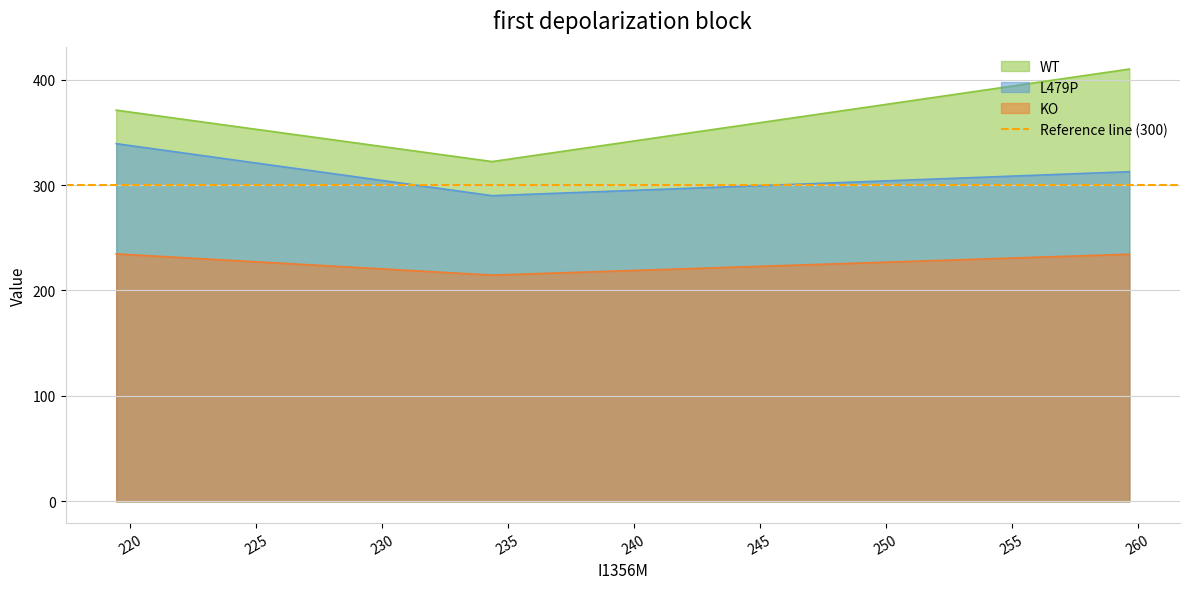

What is the lowest value of the KO series?

214.6